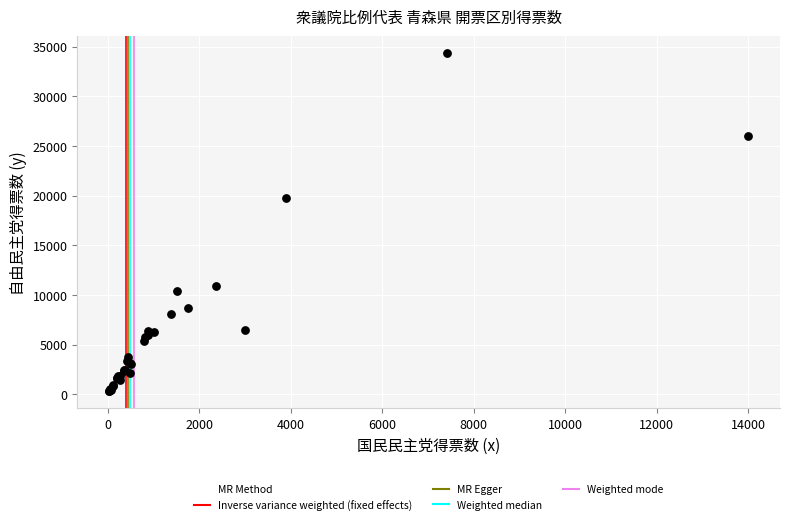

What Y value in the scatter plot is closest to 17328?

19761